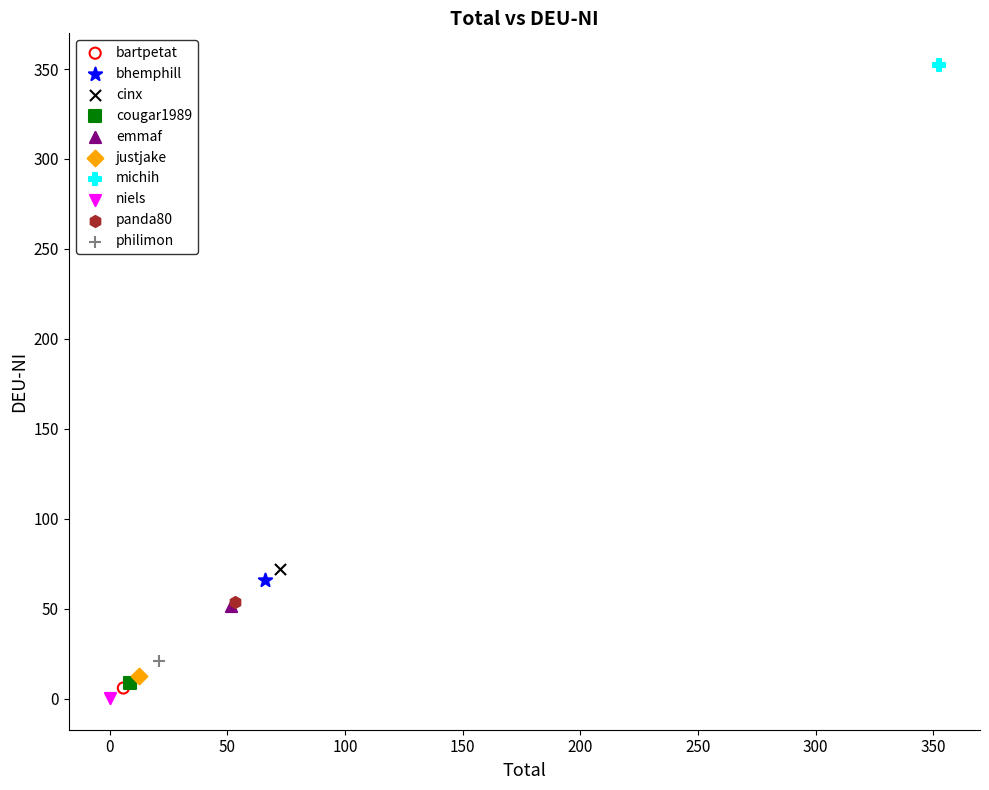

What are all the series names shown in the legend?

bartpetat, bhemphill, cinx, cougar1989, emmaf, justjake, michih, niels, panda80, philimon